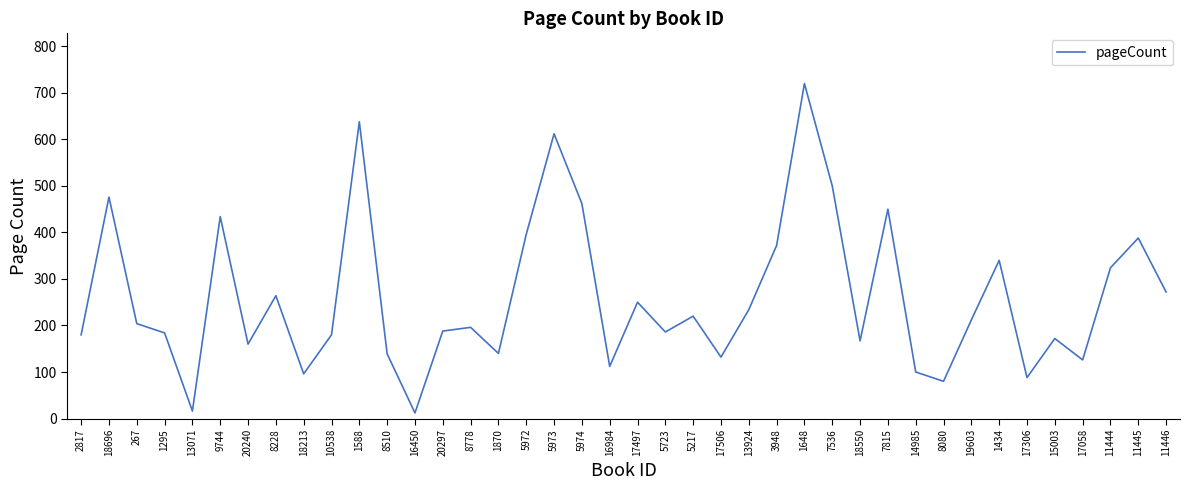

What is the difference between the maximum and second lowest values?

704